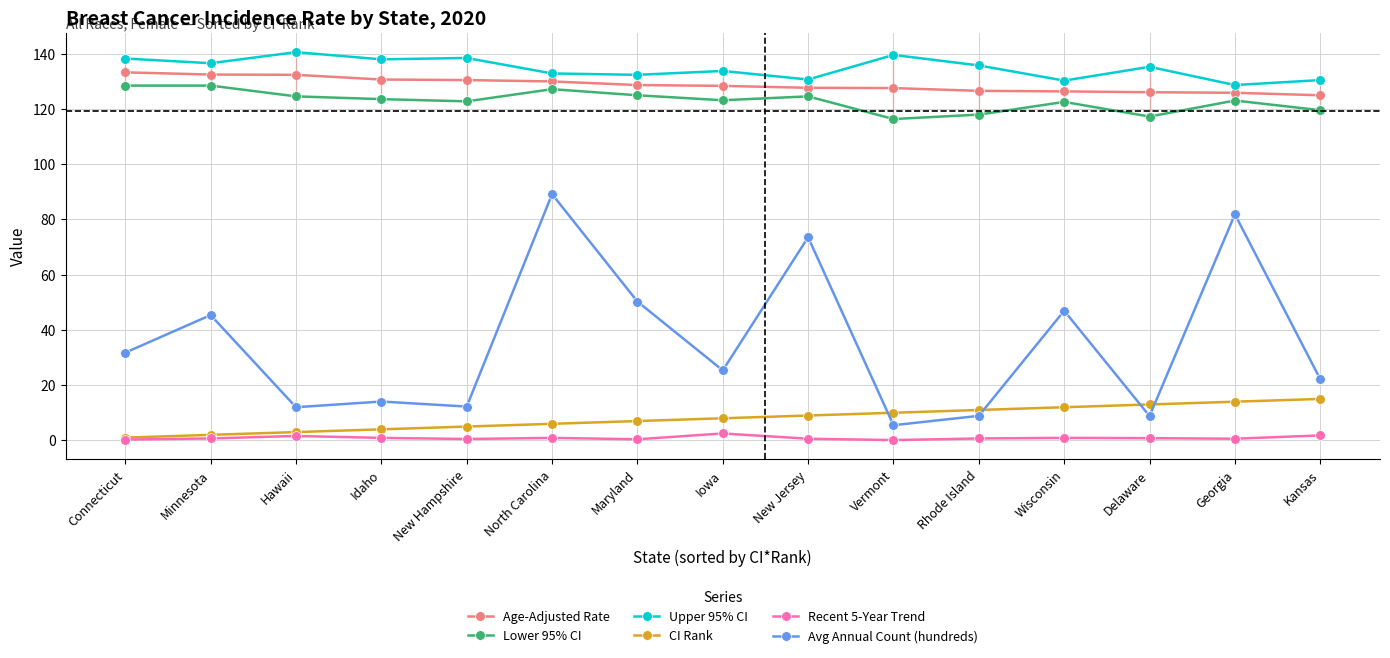

How many lines are shown in the chart?

6